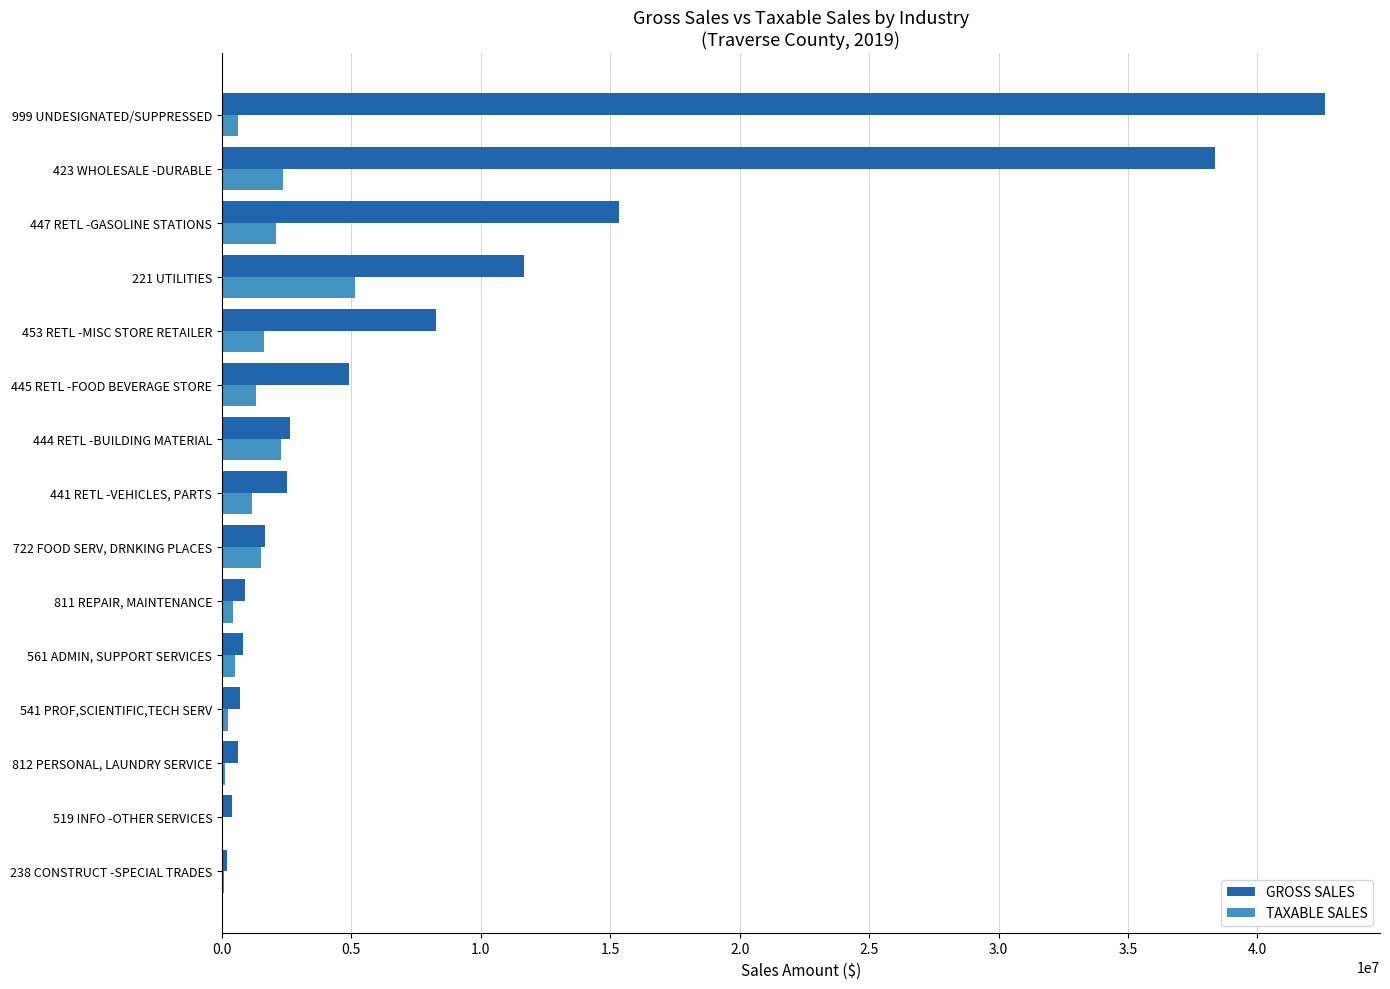

At which label is GROSS SALES closest to 21393930?

447 RETL -GASOLINE STATIONS